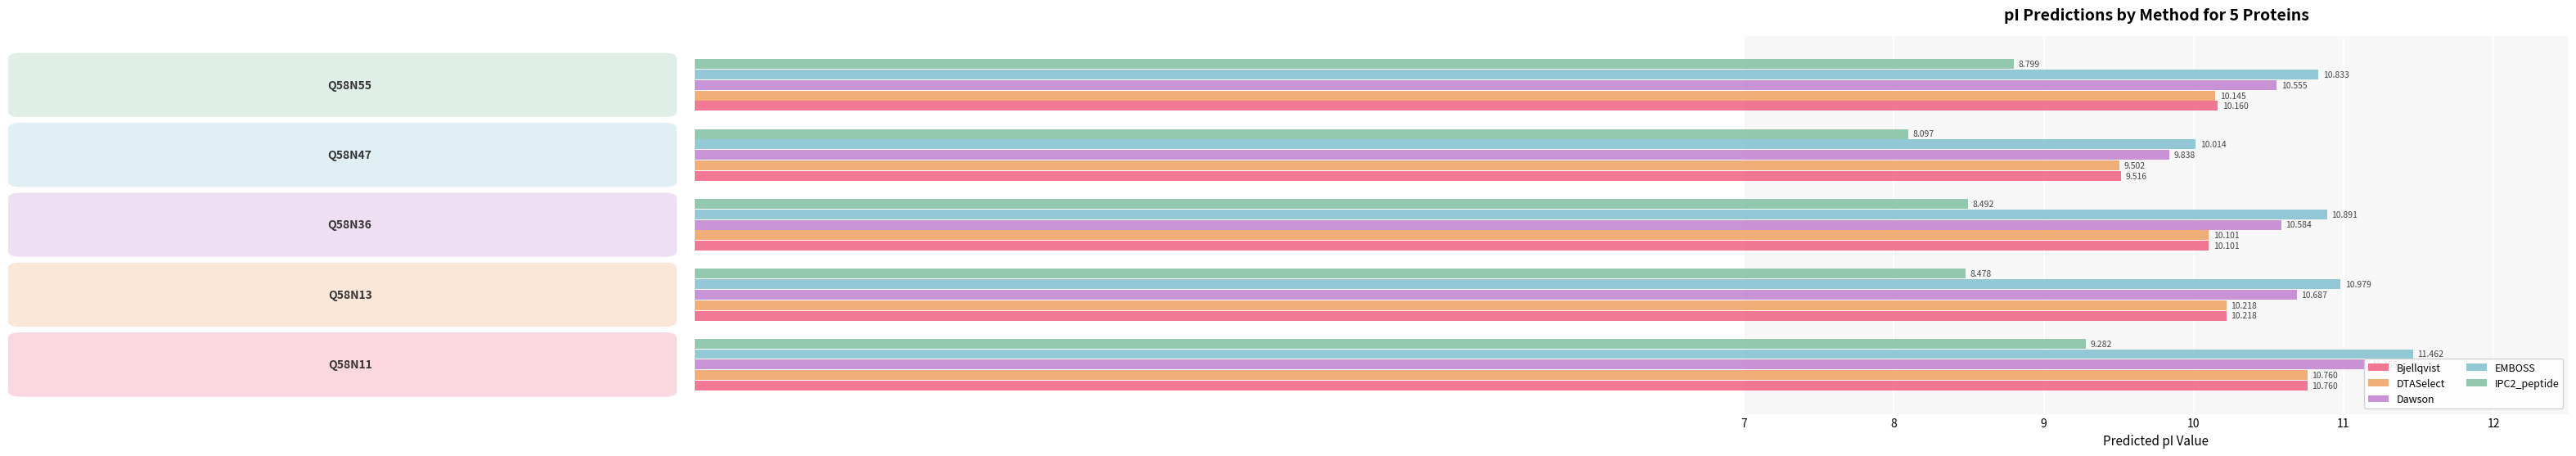

Which series has the widest spread of values?

EMBOSS